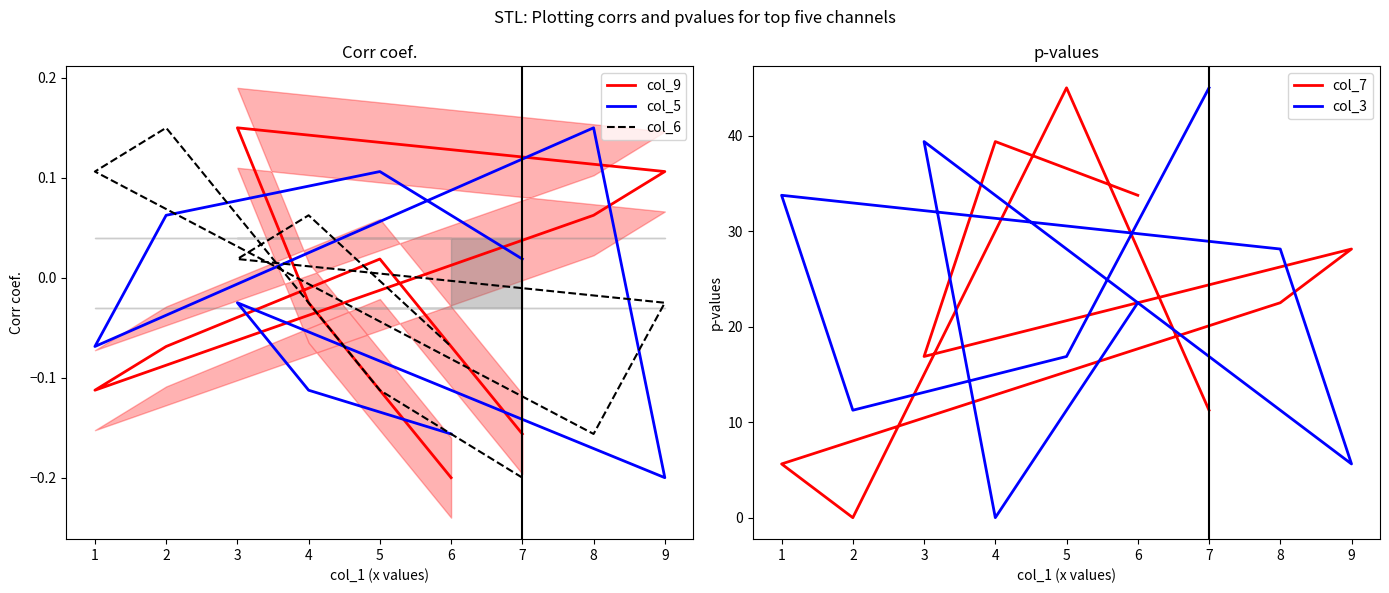

Is it true that col_7 equals 18.1 at 9?

False